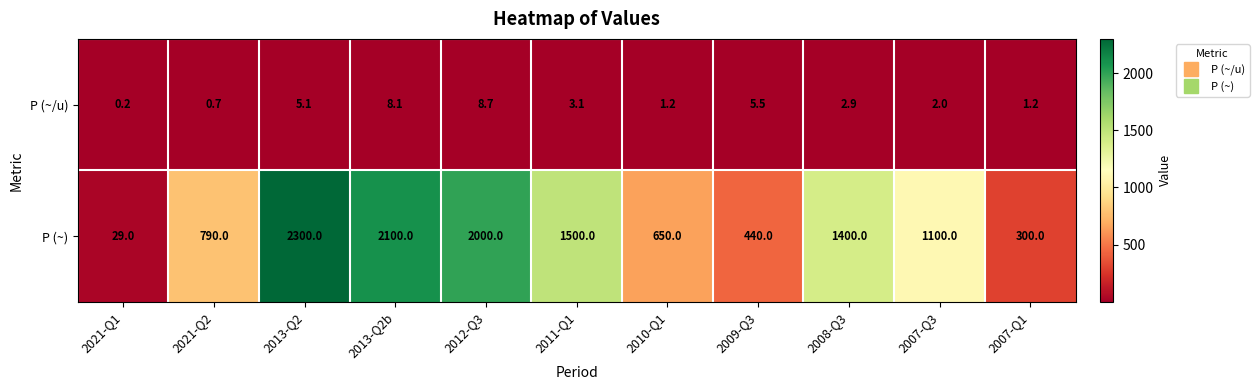

Reading left to right, transcribe all the data shown in this chart.

P (~/u): 0.2	0.7	5.1	8.1	8.7	3.1	1.2	5.5	2.9	2.0	1.2
P (~): 29.0	790.0	2300.0	2100.0	2000.0	1500.0	650.0	440.0	1400.0	1100.0	300.0